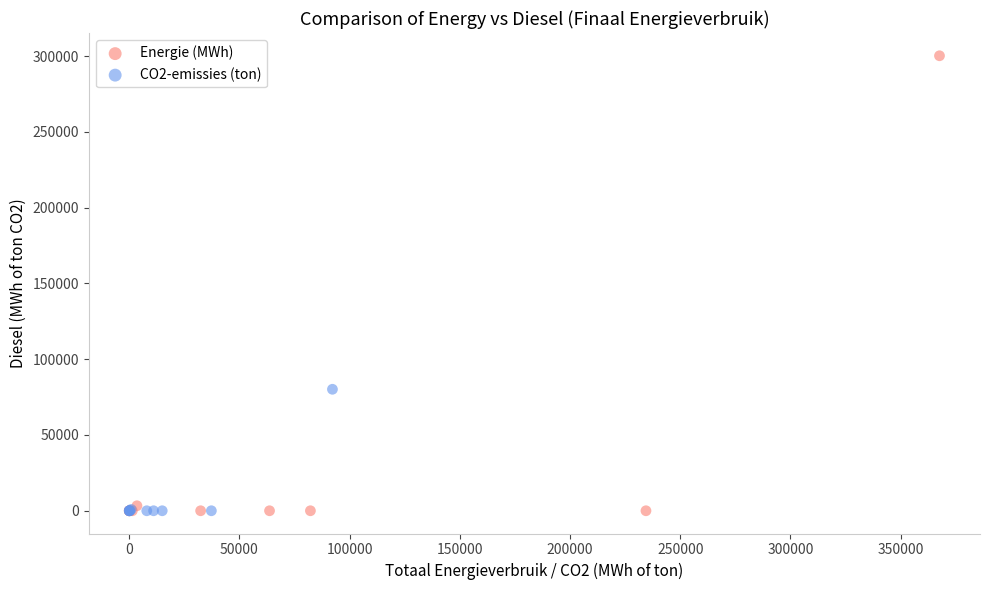

Which series reaches the maximum Y coordinate?

Energie (MWh)